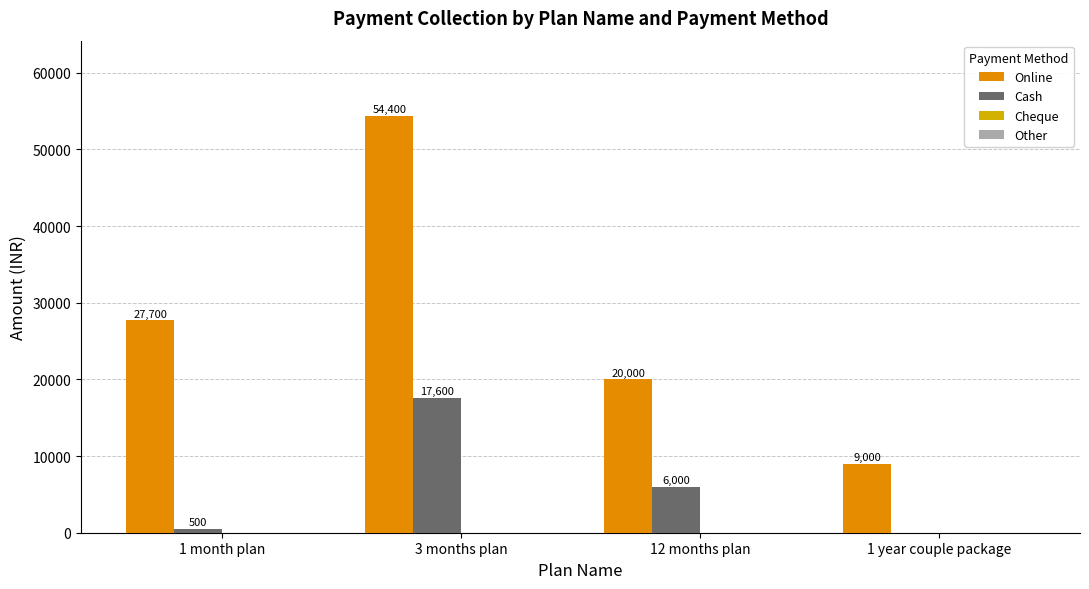

What is the sum of the Cash values at 3 months plan and 12 months plan?

23600